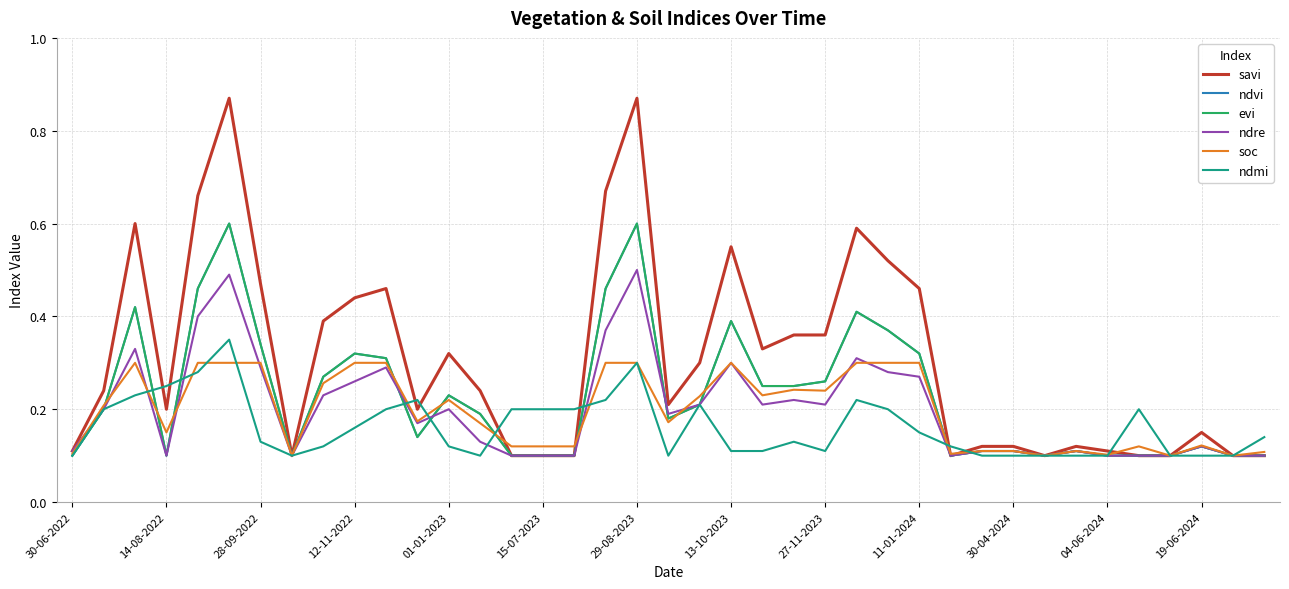

Does the chart have visible grid lines?

Yes